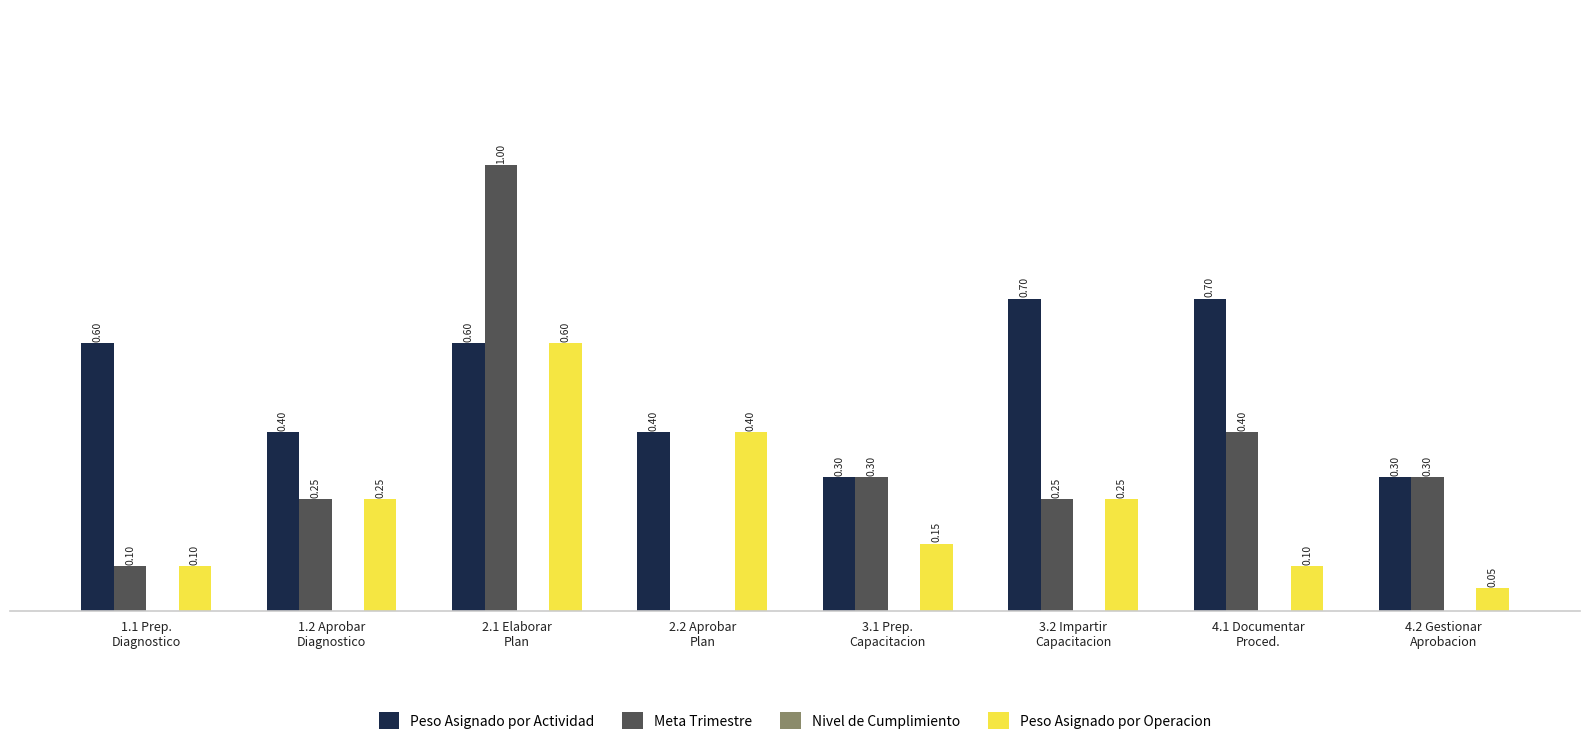

Which series has the largest total across all categories?

Peso Asignado por Actividad